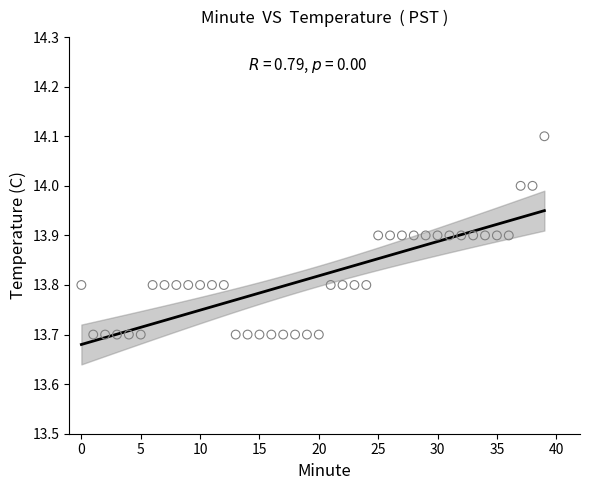

What is the range of Y values (max minus min)?

0.4